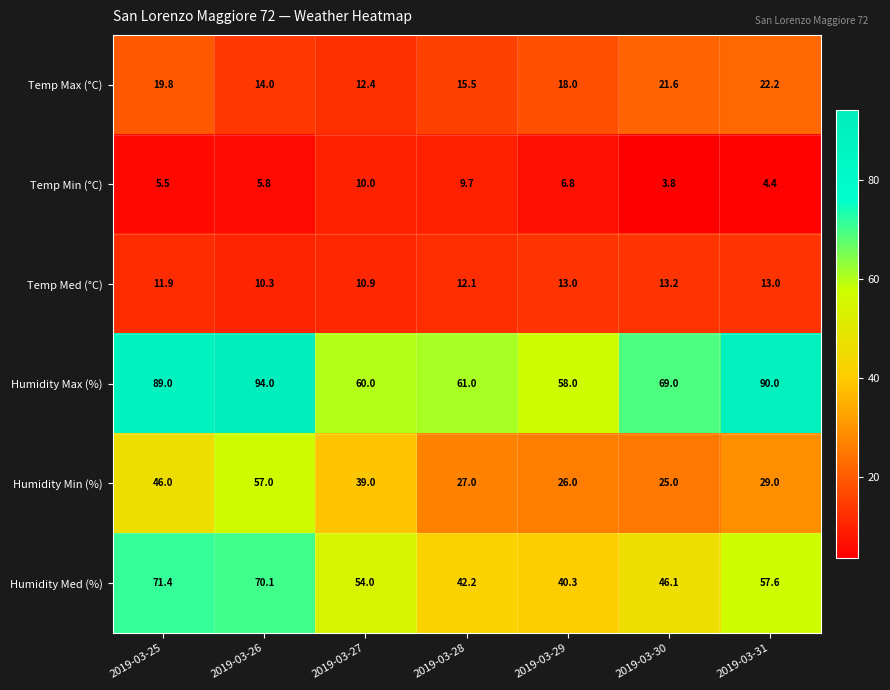

Which label corresponds to the smallest value in the chart?

2019-03-30